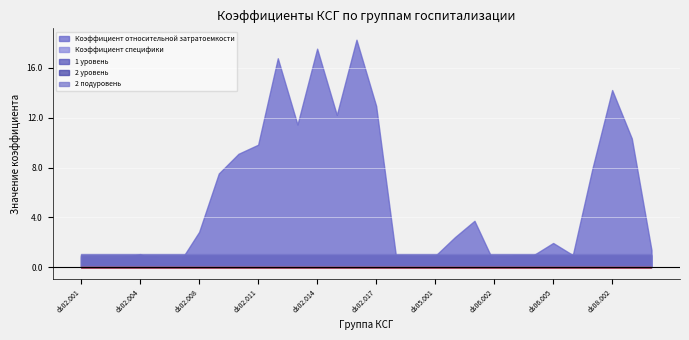

What is the label of the 15th point from the left?

ds02.016